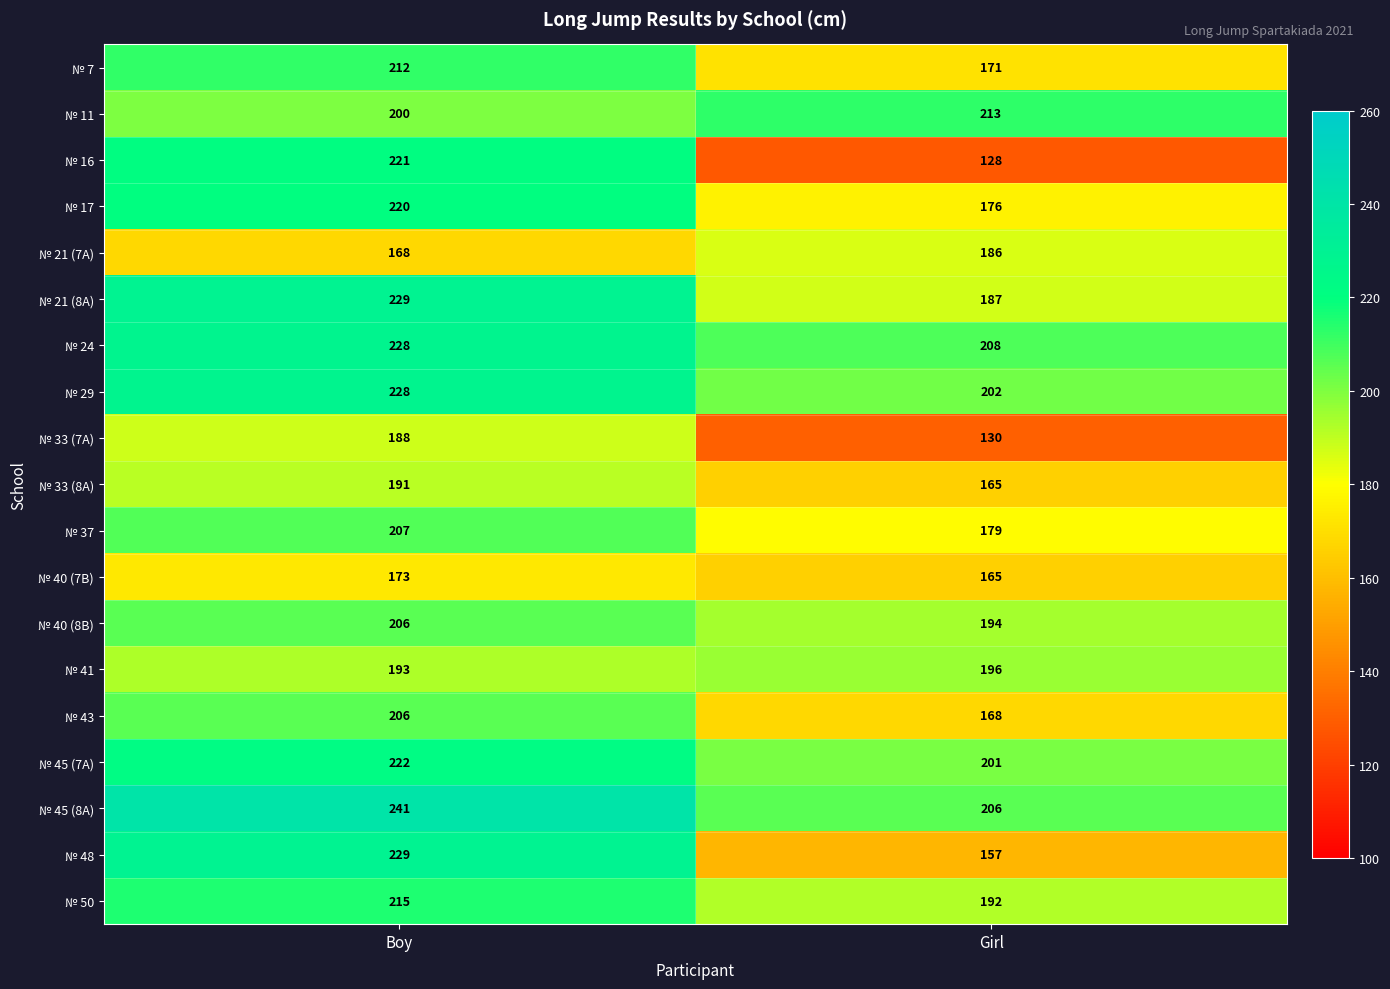

Which series has the widest spread of values?

№ 16